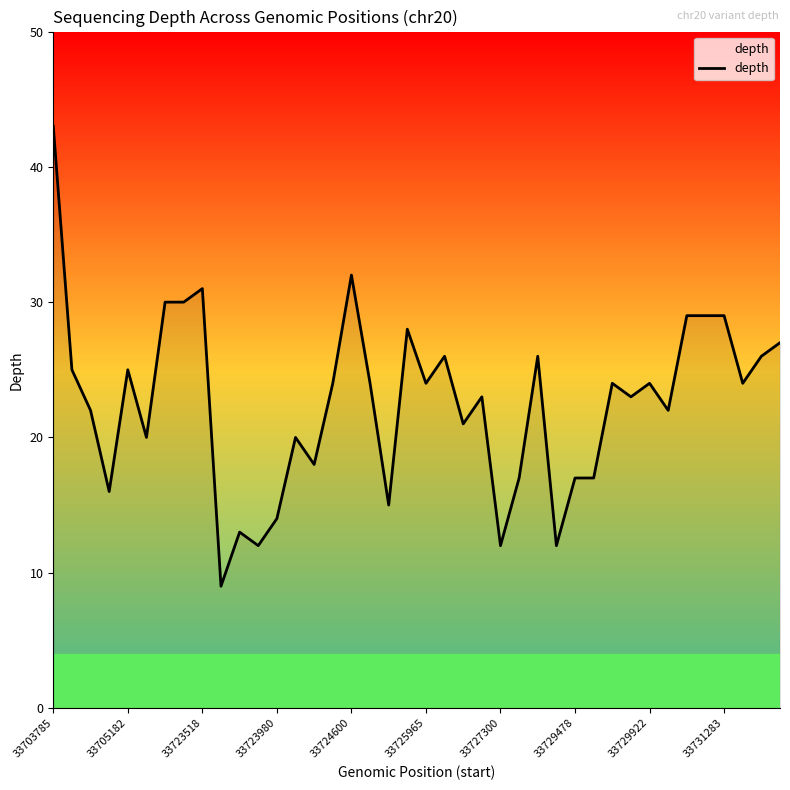

What is the difference between the maximum and minimum values?

34